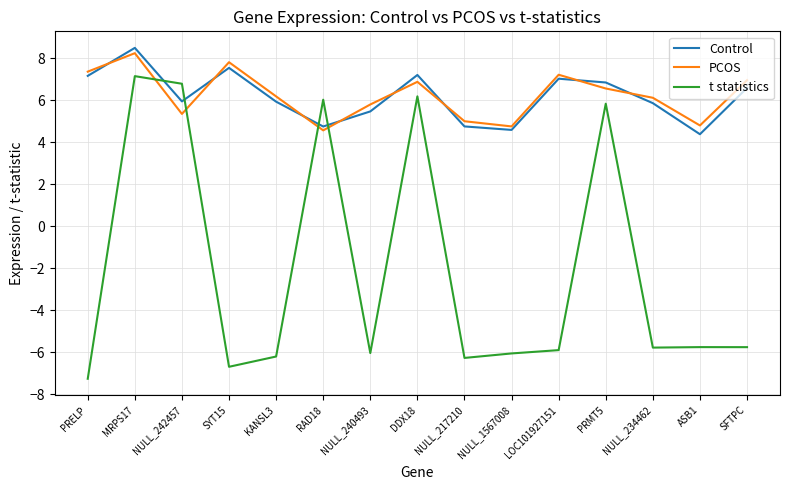

What is the total value across all series at DDX18?

20.3